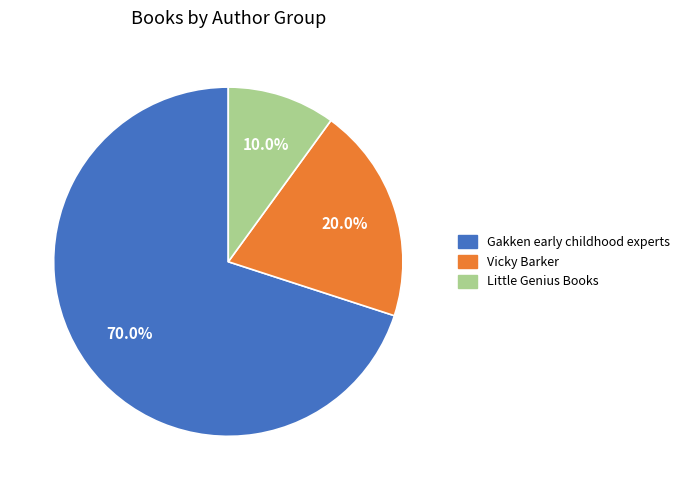

Do Gakken early childhood experts and Vicky Barker together represent more than half of the pie?

Yes